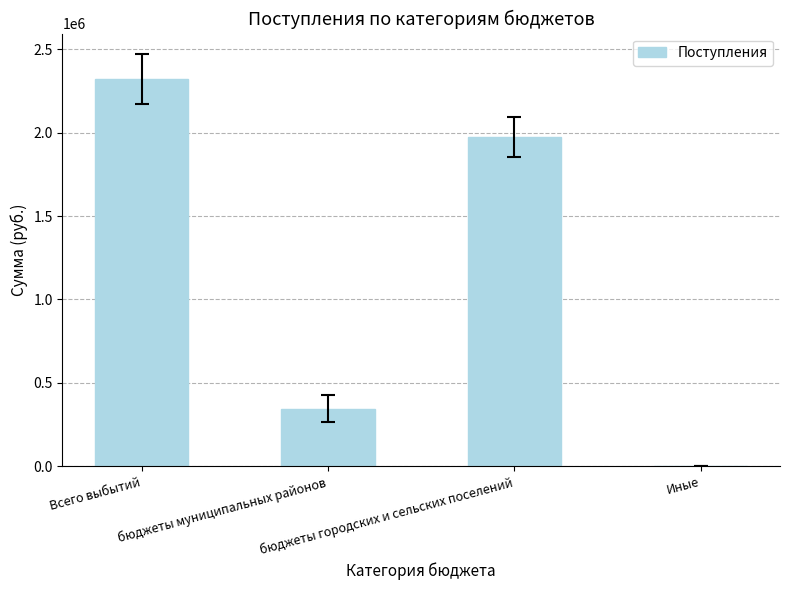

Between Всего выбытий and бюджеты городских и сельских поселений, which is larger?

Всего выбытий